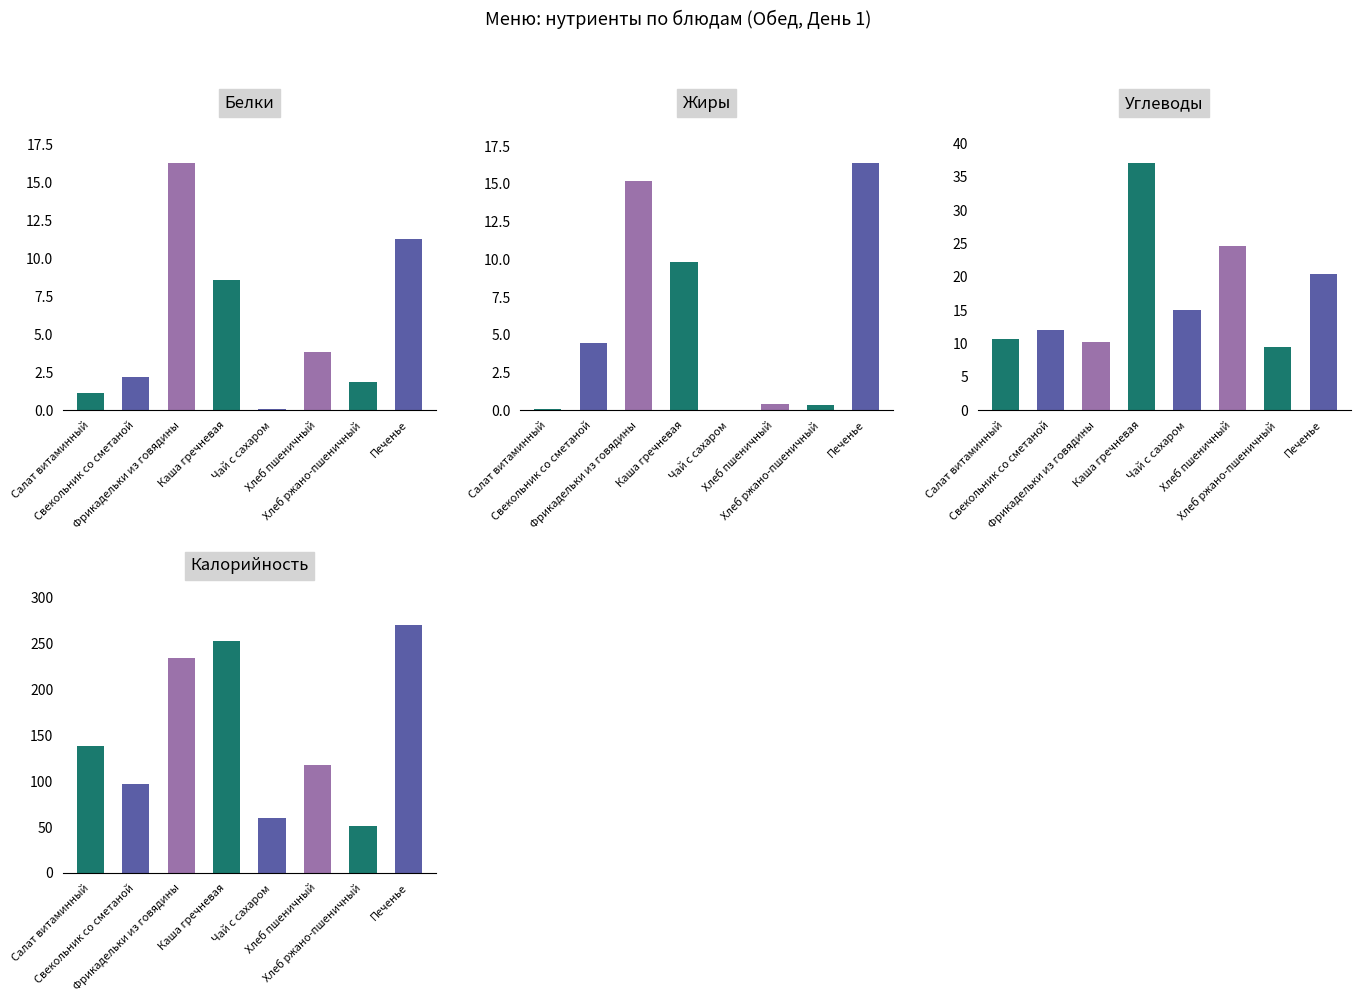

What position from the right is Хлеб ржано-пшеничный?

2